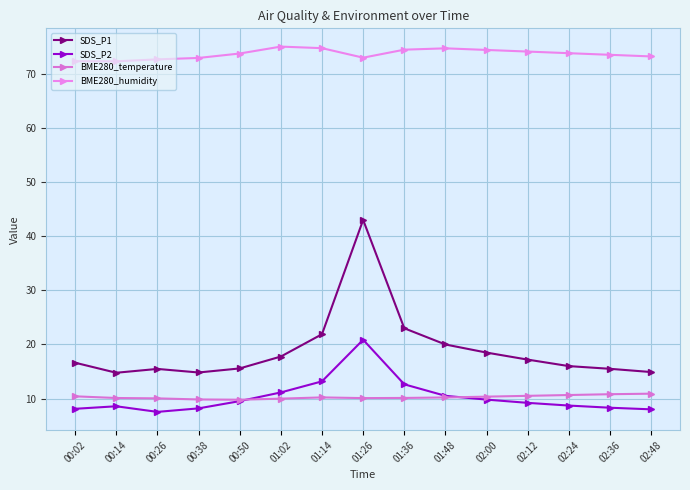

What is the average value of the SDS_P2 series?

10.3